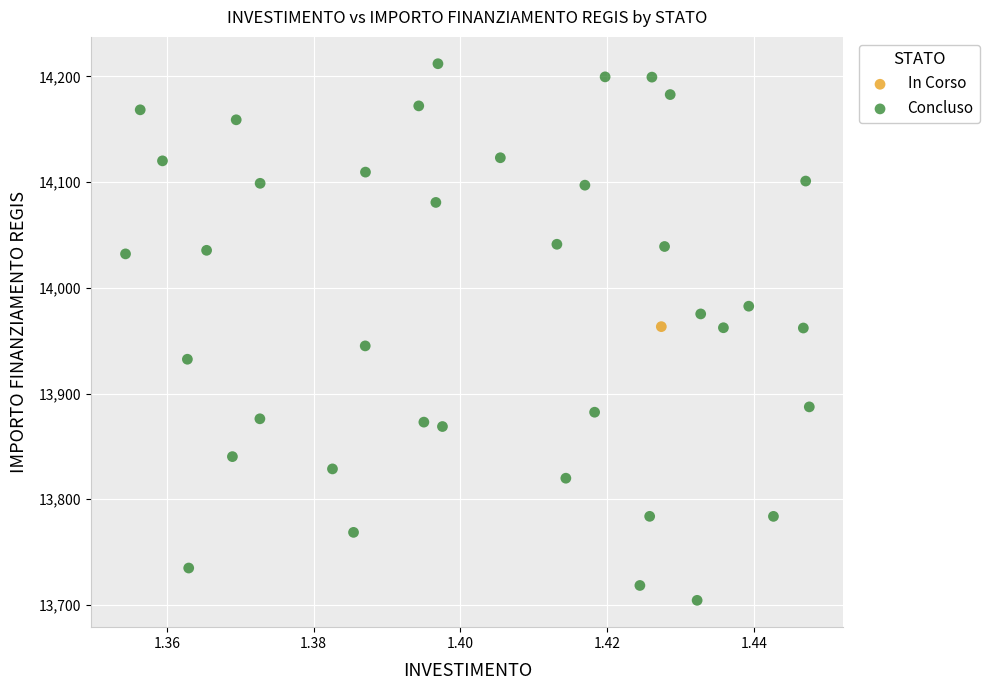

What are all the series names shown in the legend?

In Corso, Concluso